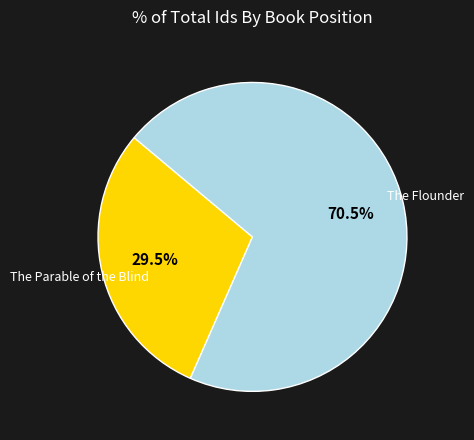

Is there any slice that represents more than half of the pie?

Yes